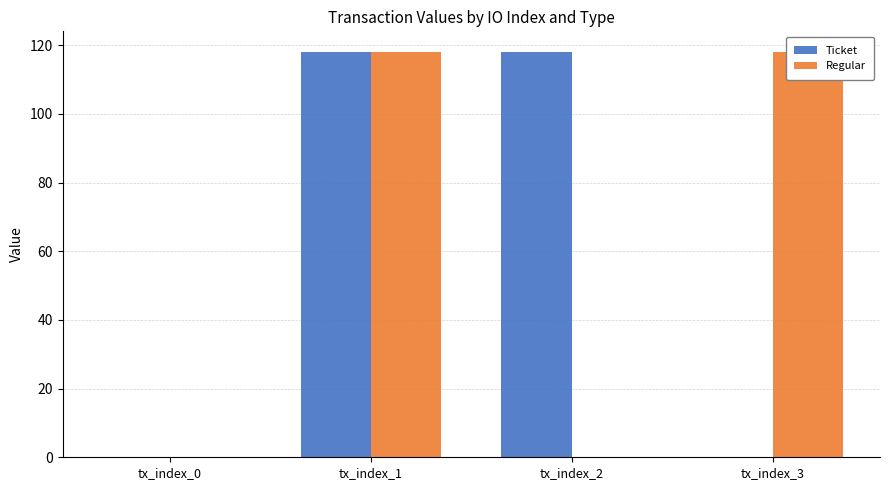

How many values in the Ticket series exceed 118?

2